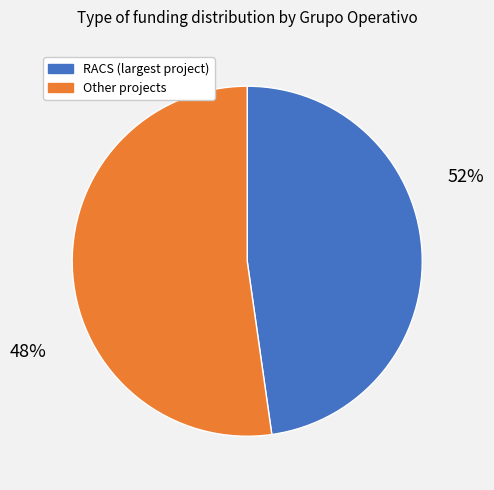

Does RACS account for over 50% of the chart?

No